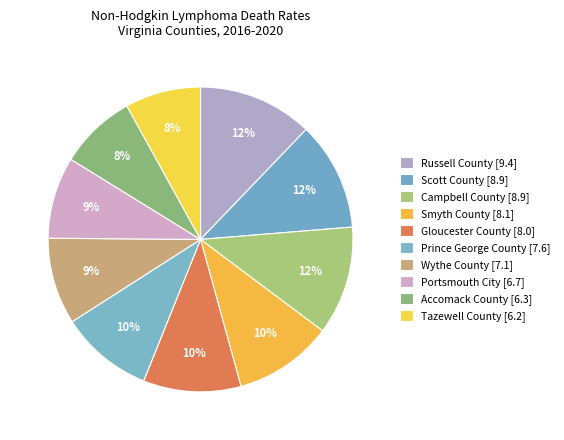

Between Wythe County and Prince George County, which is larger?

Prince George County